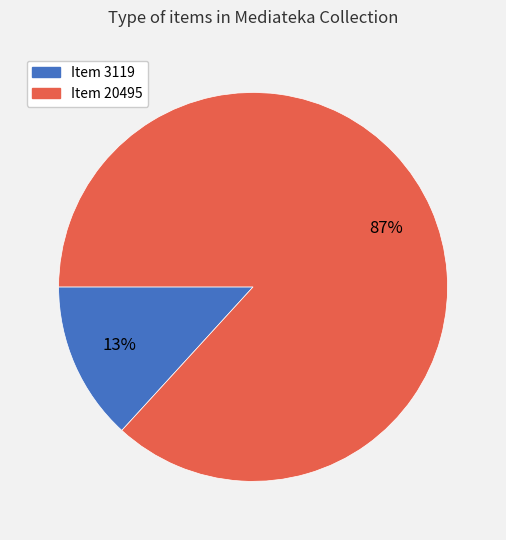

Which category has the smallest portion of the pie?

Item 3119